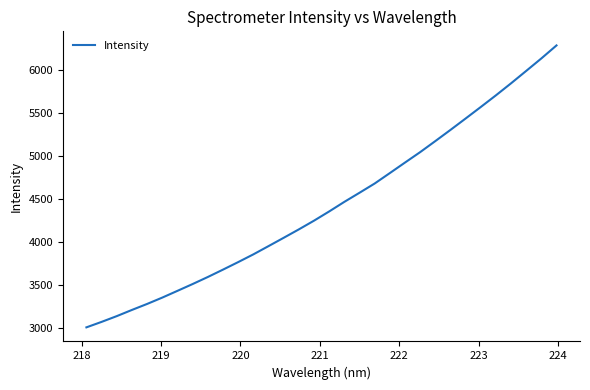

What is the minimum value shown in the chart?

3010.9